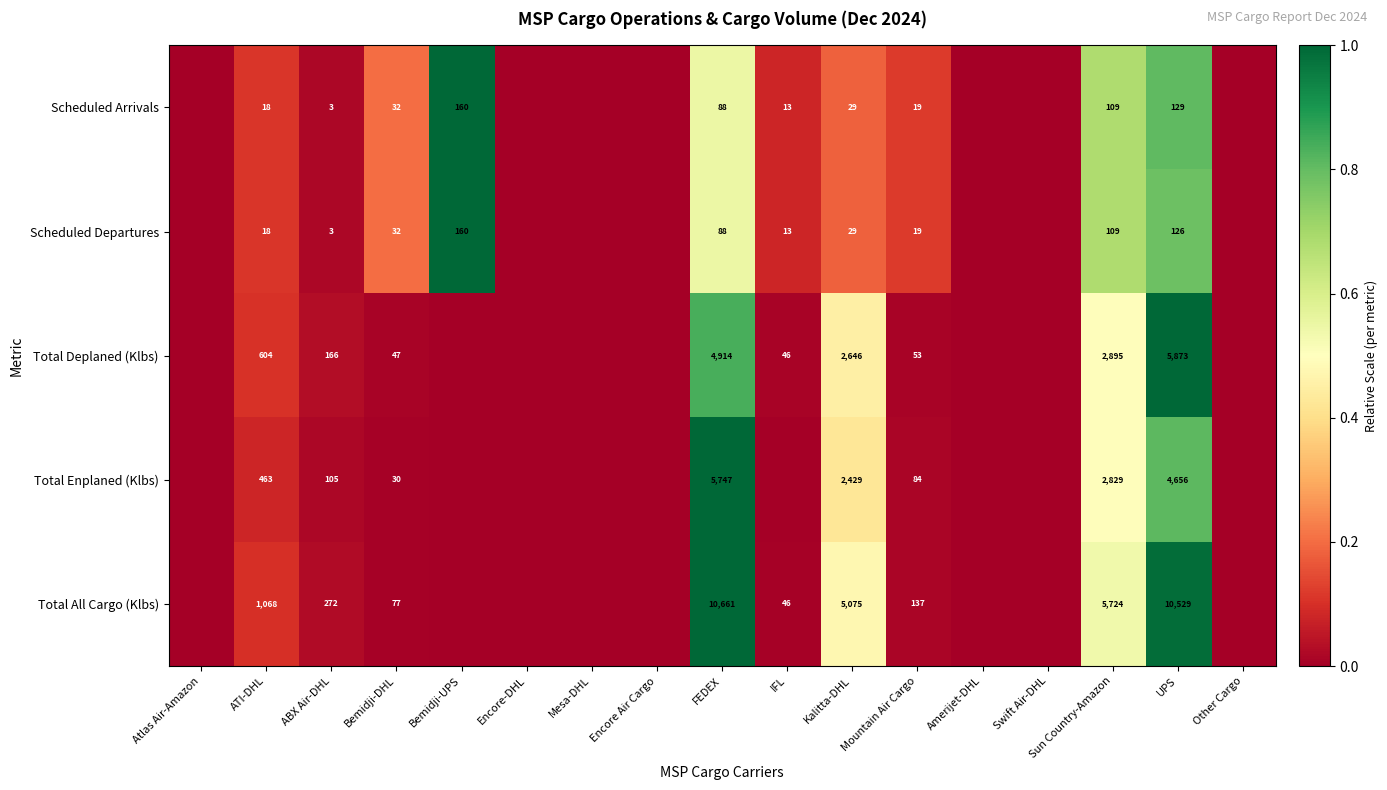

True or false: Scheduled Arrivals has a value of 51 at Kalitta-DHL.

False